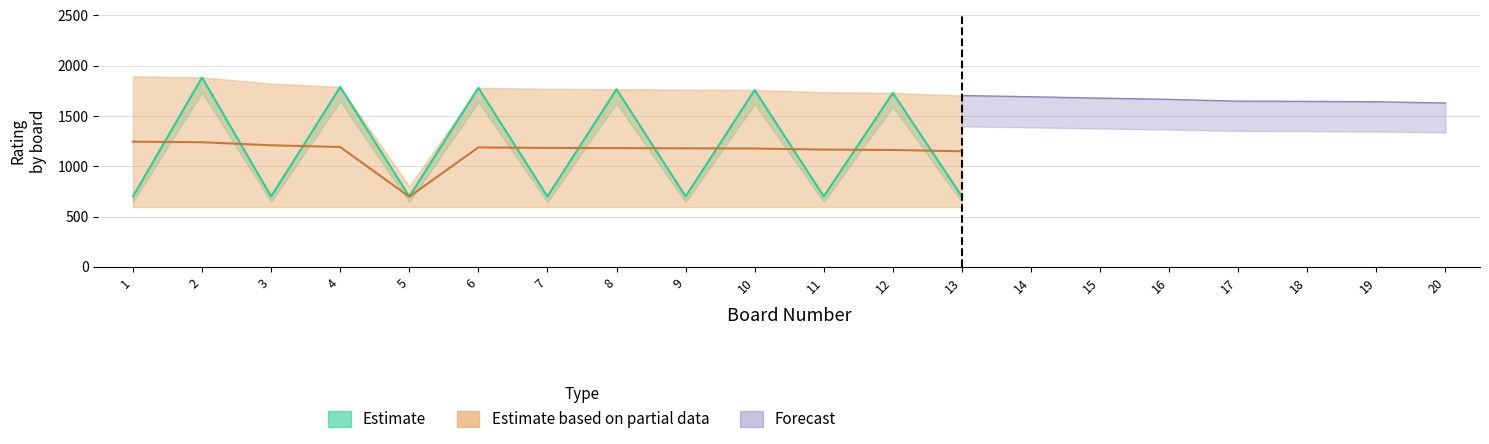

True or false: Forecast has more than 1 points higher than both neighbors.

False